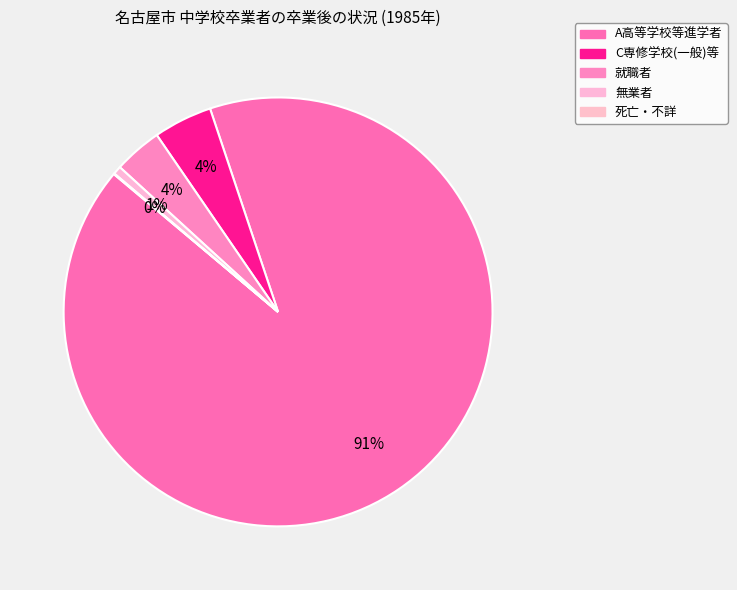

To the nearest percent, what percentage of the pie is C専修学校(一般)等?

4%